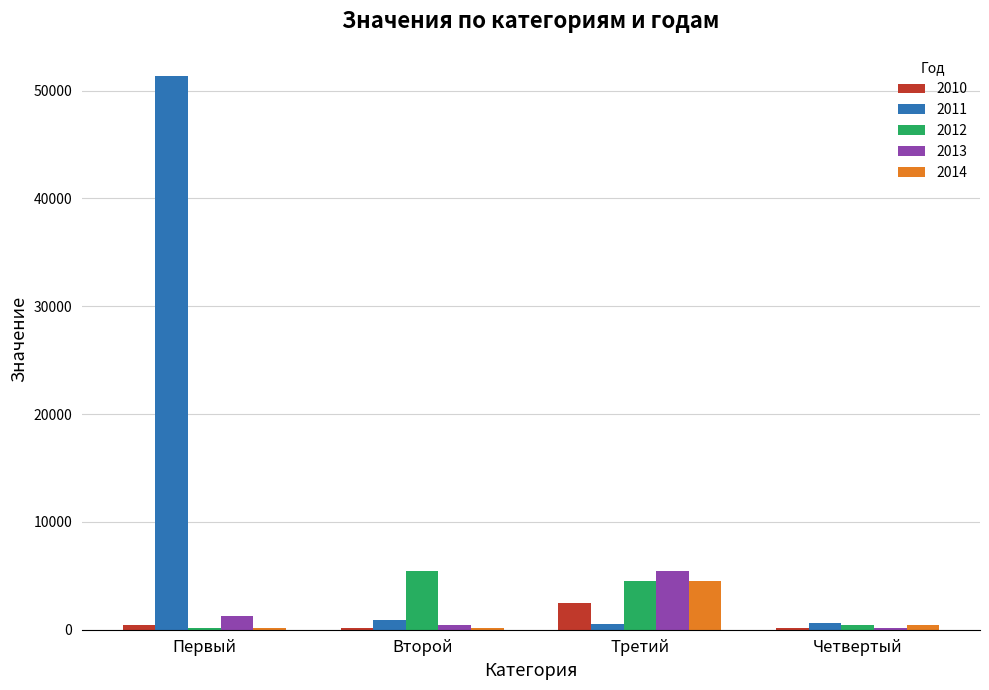

What value does the 2013 series have at Второй, to the nearest 10?

460